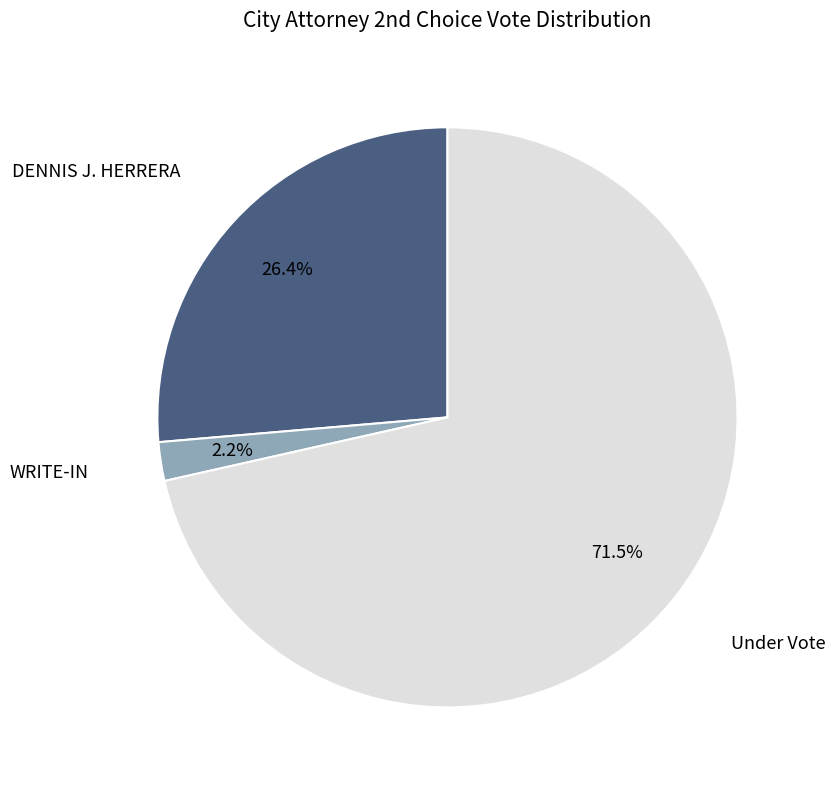

Is there any slice that represents more than half of the pie?

Yes